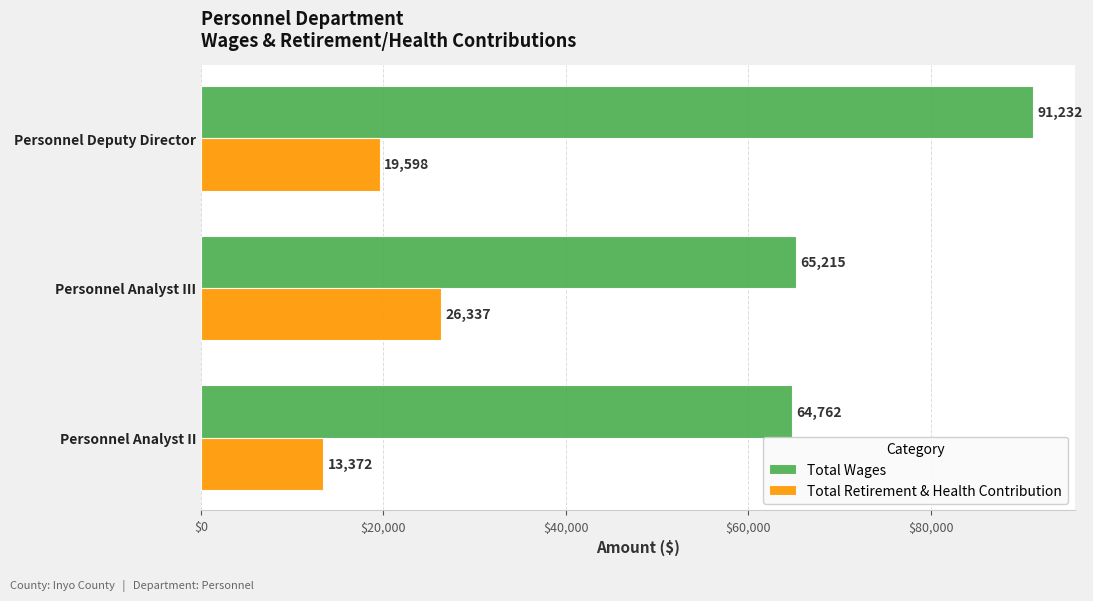

What is the difference between the maximum and second lowest values in the Total Wages series?

26017